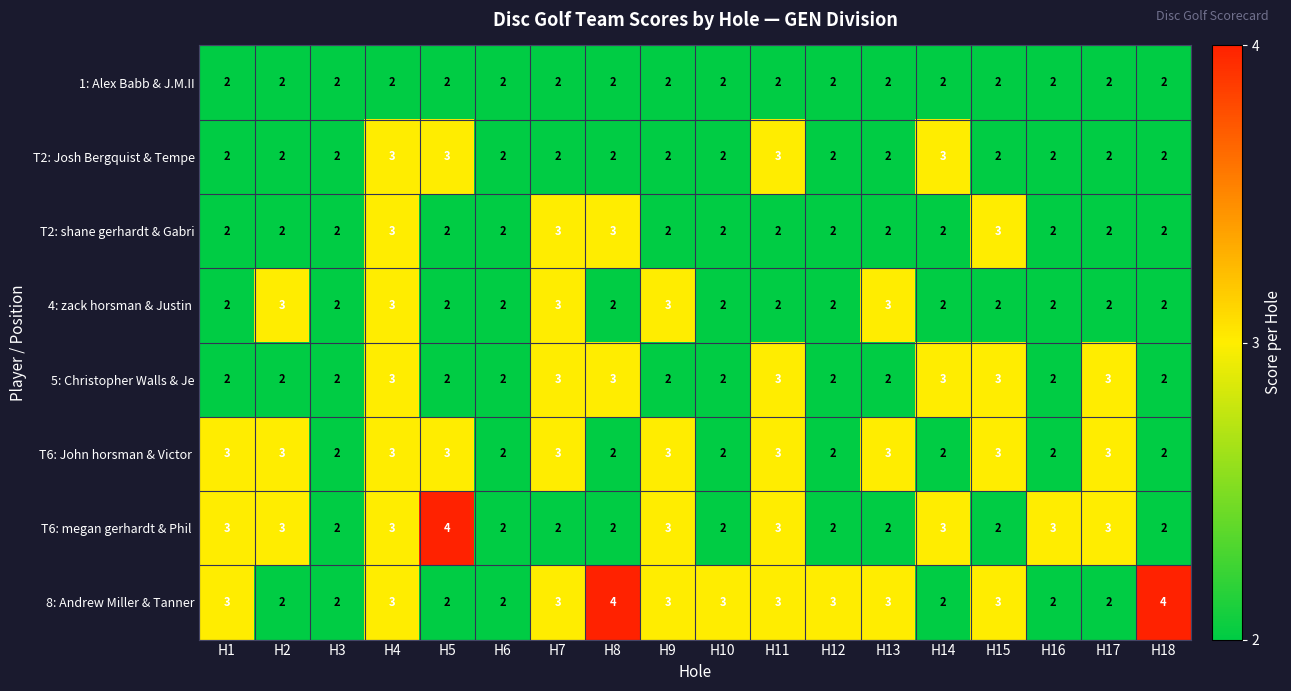

How many 8: Andrew Miller & Tanner values are between 2 and 3?

16